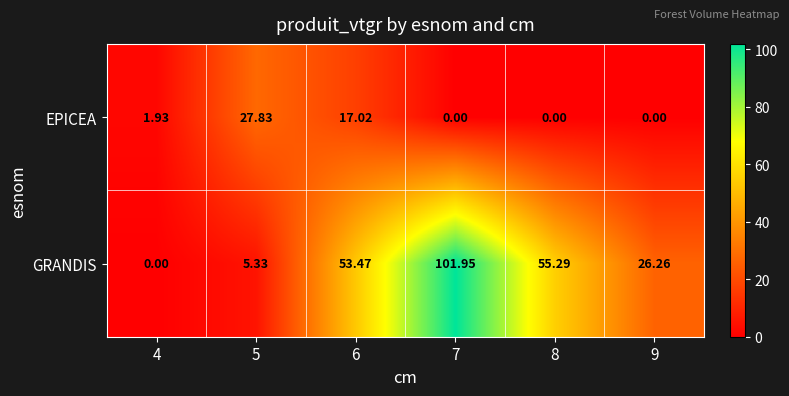

Which series has the widest spread of values?

GRANDIS